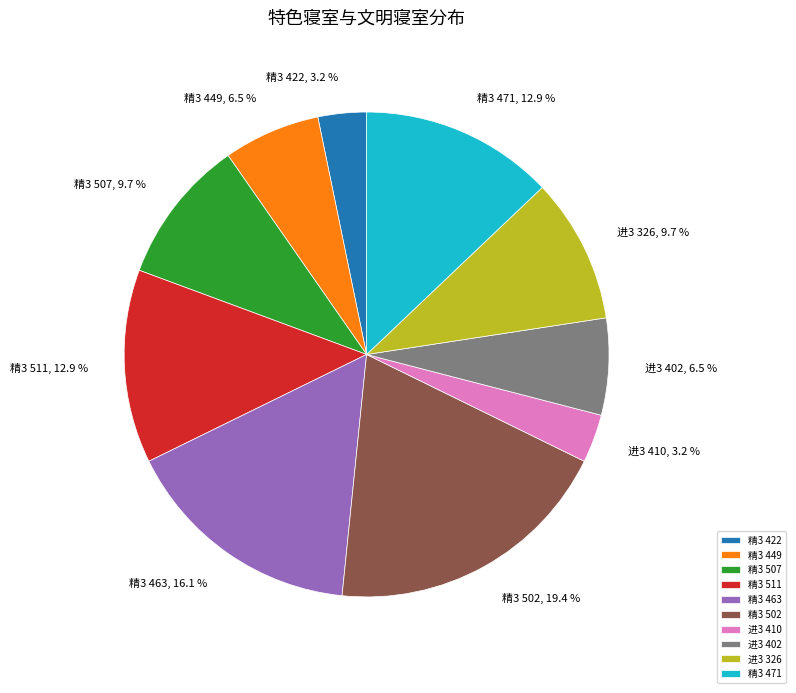

To the nearest percent, what percentage of the pie is 进3 410?

3%